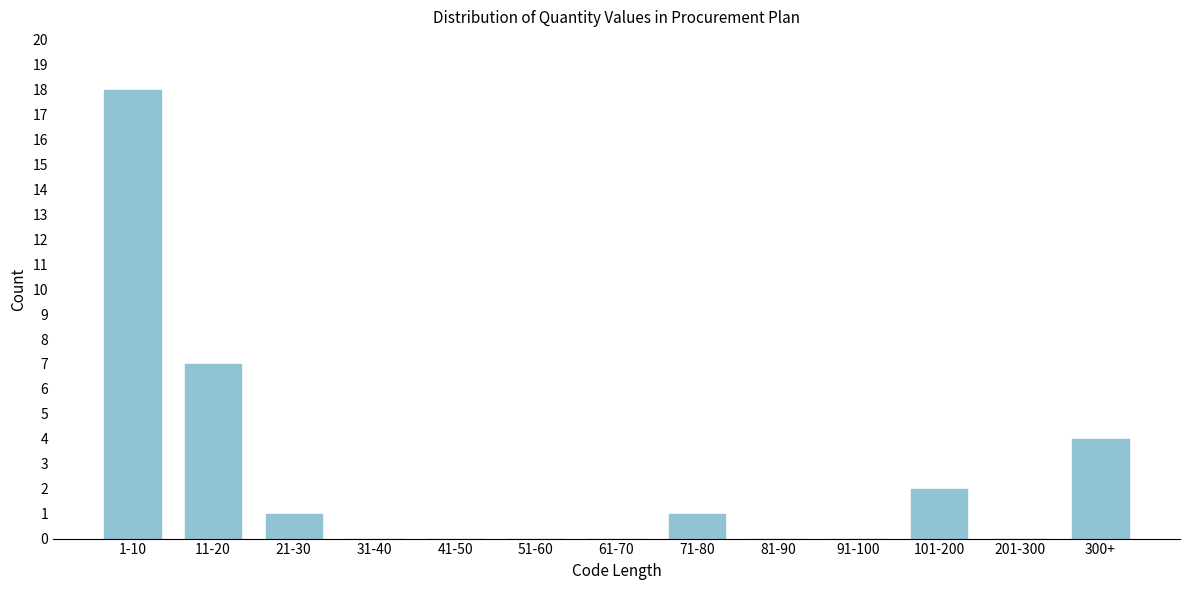

Reading left to right, extract all data points from this chart.

1-10=18	11-20=7	21-30=1	31-40=0	41-50=0	51-60=0	61-70=0	71-80=1	81-90=0	91-100=0	101-200=2	201-300=0	300+=4